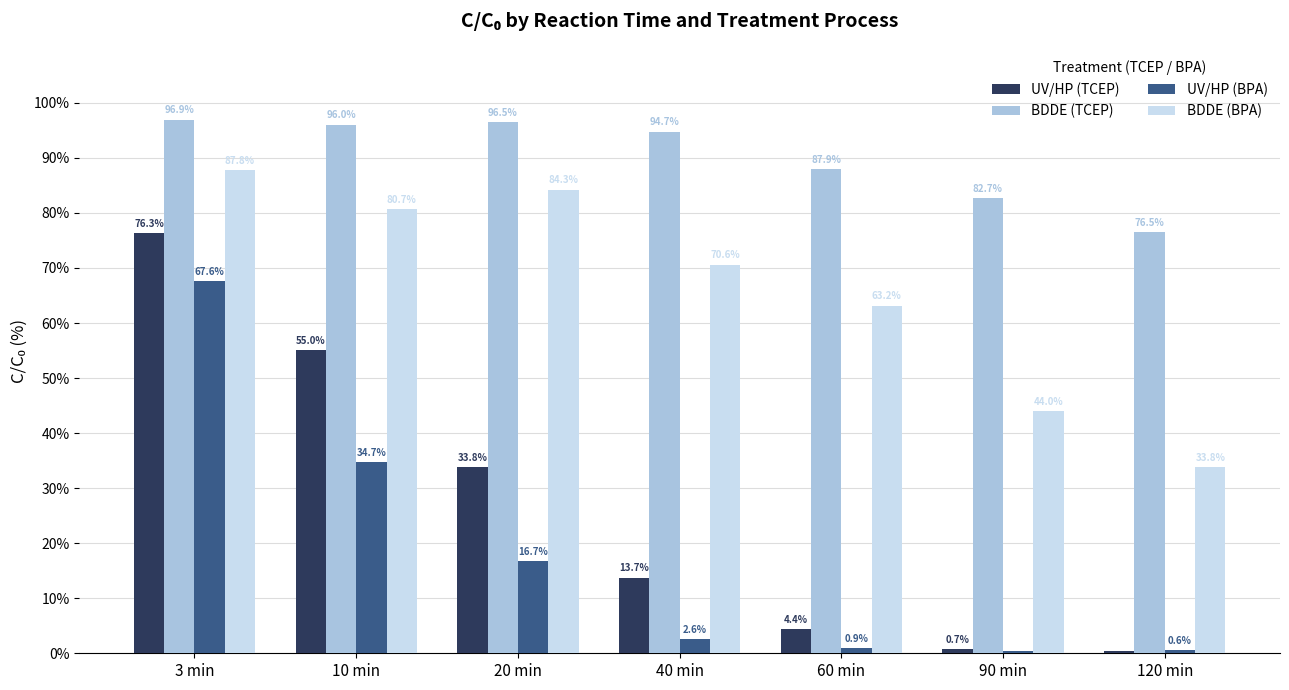

How many data points in BDDE (TCEP) are above 94?

4